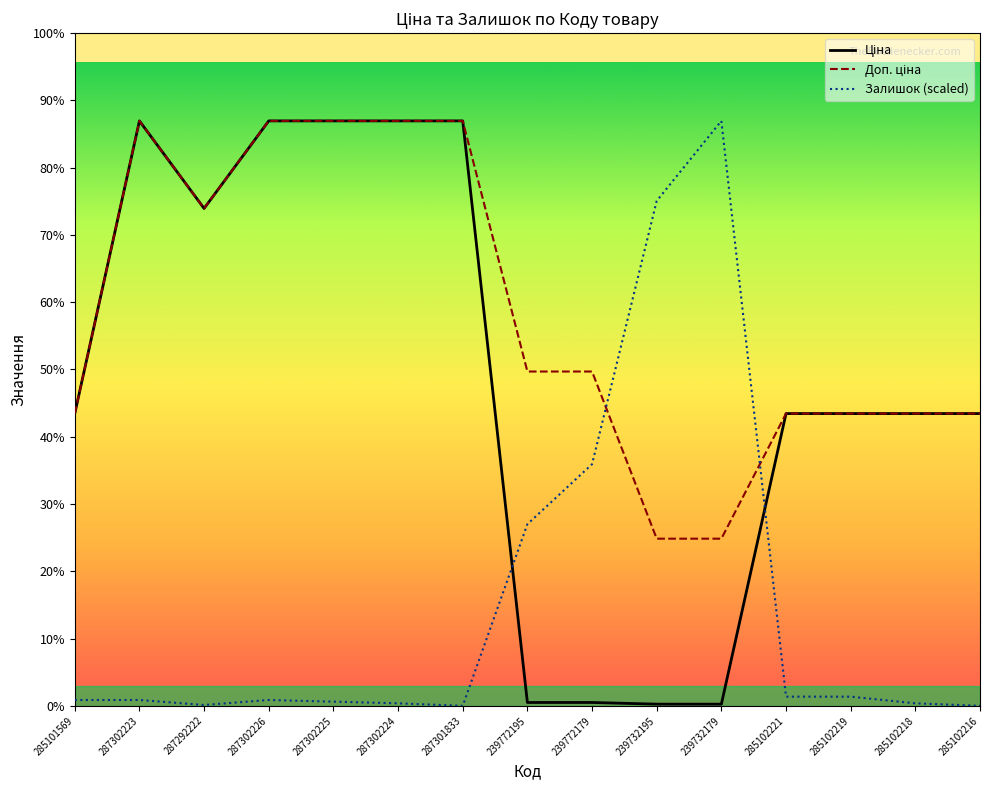

Which series ends up on top after the final intersection of Доп. ціна and Залишок (scaled)?

Доп. ціна